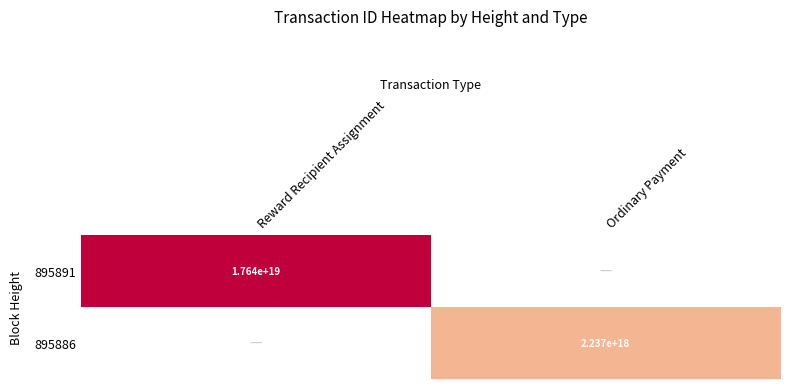

The value of 895891 at Reward Recipient Assignment is 11224889201348212736. True or false?

False